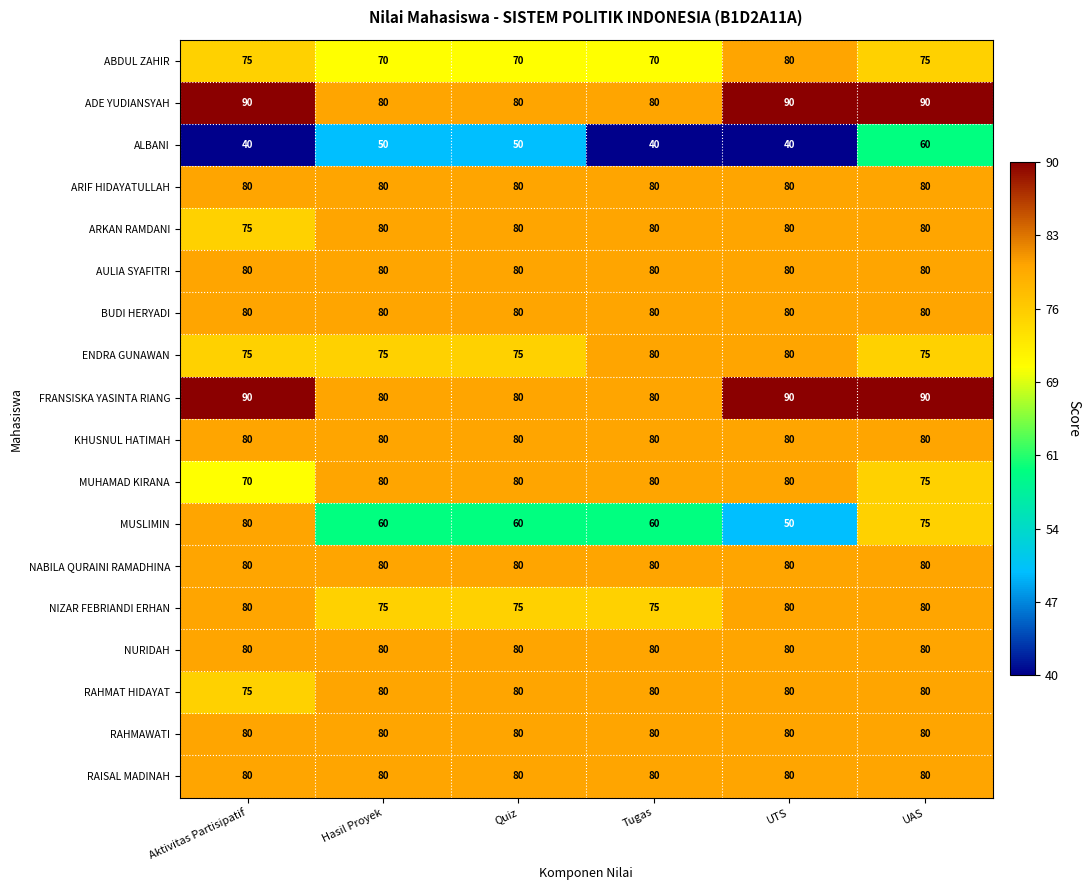

What is the greatest value displayed?

90